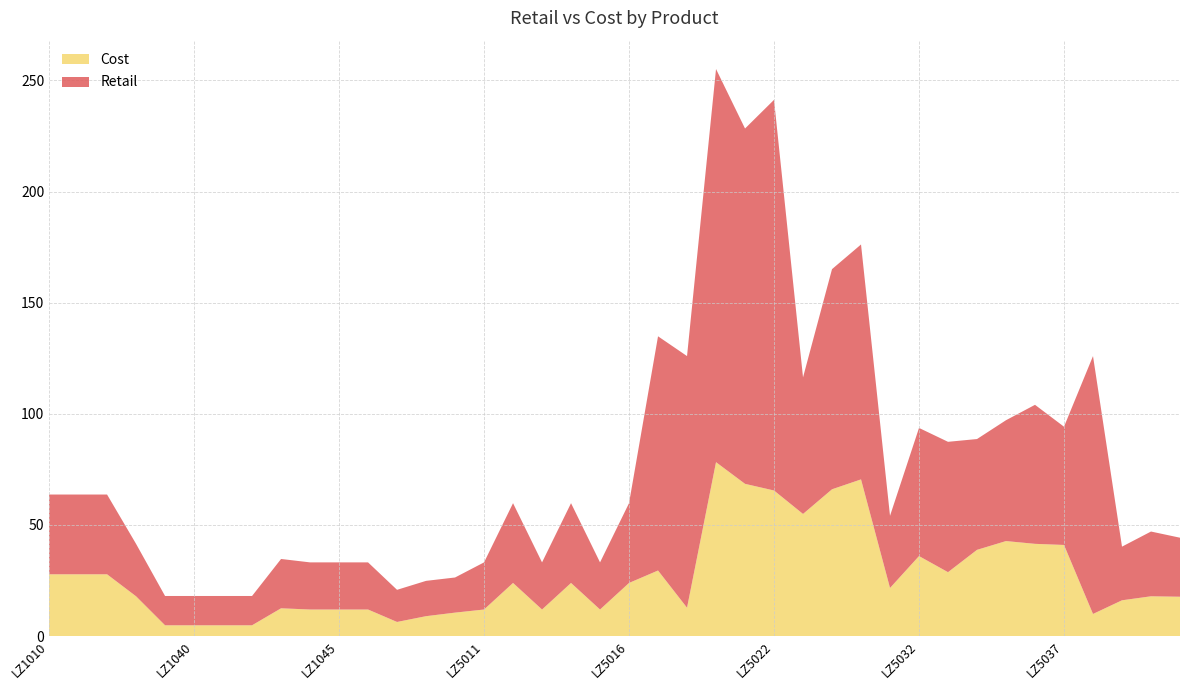

Reading left to right, what are all the values shown in this chart?

Retail: 63.7	63.7	63.7	41.5	18.0	18.0	18.0	18.0	34.7	33.2	33.2	33.2	20.8	24.8	26.4	33.2	59.8	33.2	59.8	33.2	59.8	134.9	126.0	255.2	228.4	241.3	116.4	165.1	176.2	54.1	93.7	87.4	88.7	97.1	104.1	94.2	126.0	40.2	47.0	44.3
Cost: 27.8	27.8	27.8	17.9	4.8	4.8	4.8	4.8	12.5	11.9	11.9	11.9	6.3	8.9	10.6	11.9	23.9	11.9	23.9	11.9	23.9	29.5	12.8	78.2	68.5	65.5	55.0	66.0	70.5	21.6	36.0	28.8	38.8	42.8	41.5	41.0	9.9	16.1	17.9	17.7